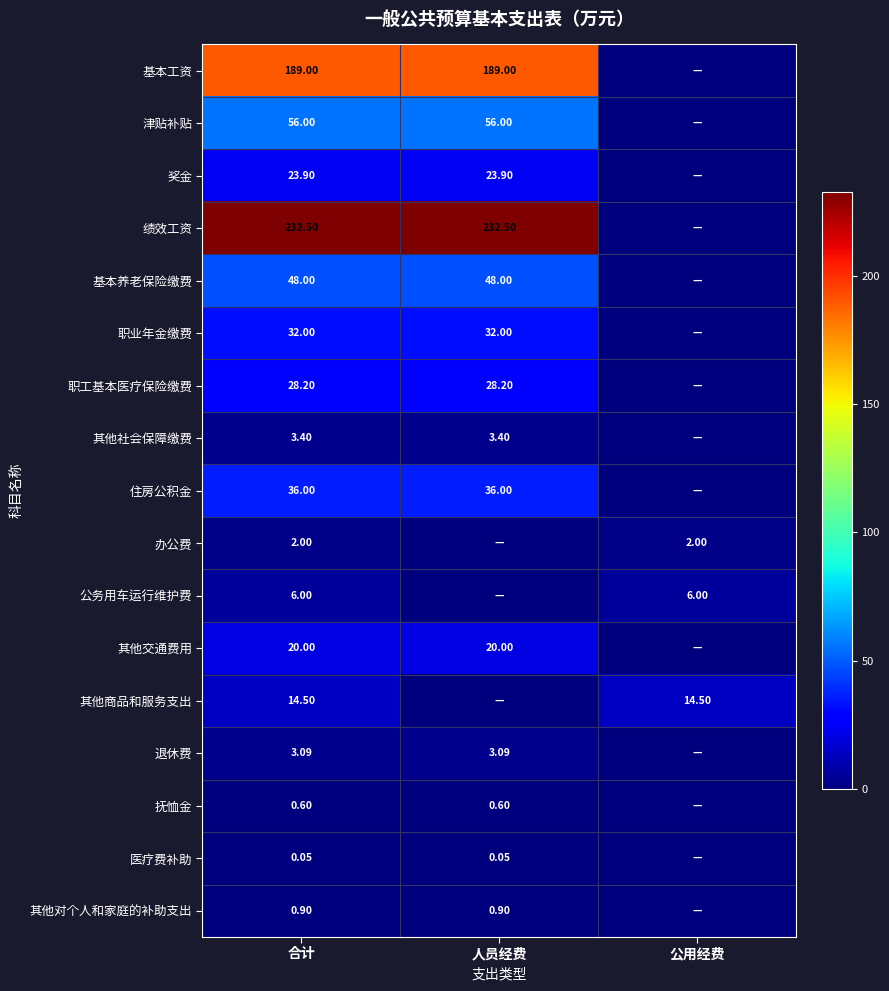

Rank the series at 合计 from highest to lowest value.

绩效工资, 基本工资, 津贴补贴, 基本养老保险缴费, 住房公积金, 职业年金缴费, 职工基本医疗保险缴费, 奖金, 其他交通费用, 其他商品和服务支出, 公务用车运行维护费, 其他社会保障缴费, 退休费, 办公费, 其他对个人和家庭的补助支出, 抚恤金, 医疗费补助